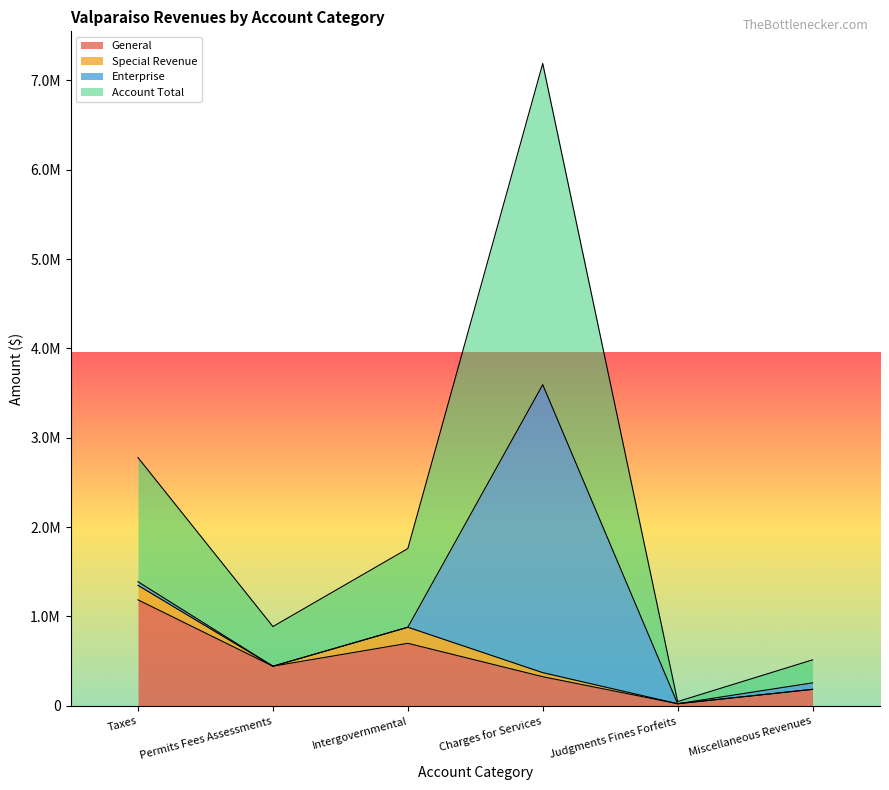

What is the label of the 4th point from the right?

Intergovernmental